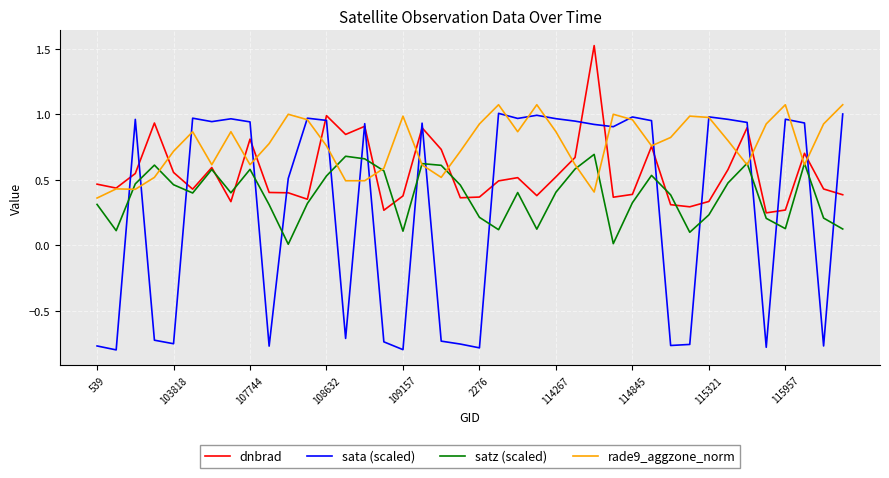

Which series has the largest total across all categories?

rade9_aggzone_norm